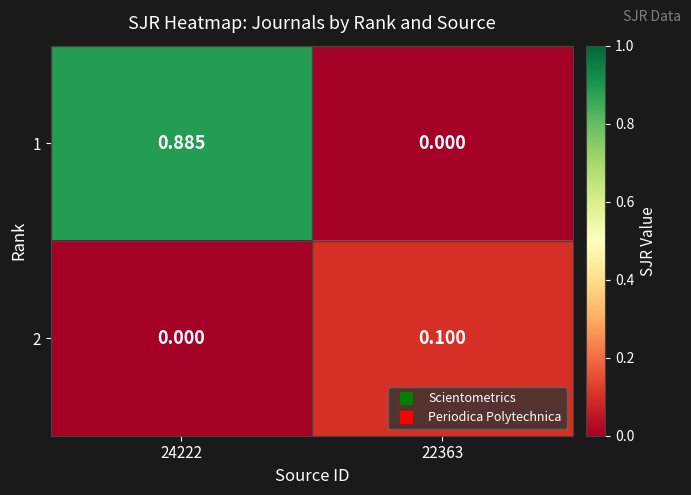

Is the value of 2 at 22363 greater than the value of 1 at 22363?

Yes